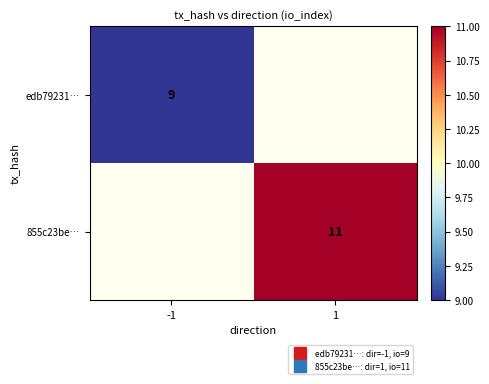

List the series in order of their overall mean, lowest first.

edb79231…, 855c23be…